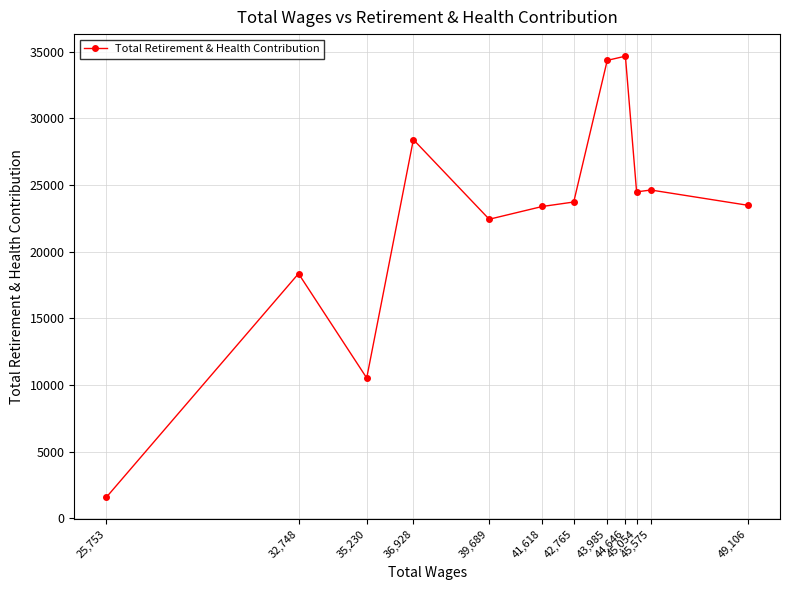

Count the number of data series in this chart.

1